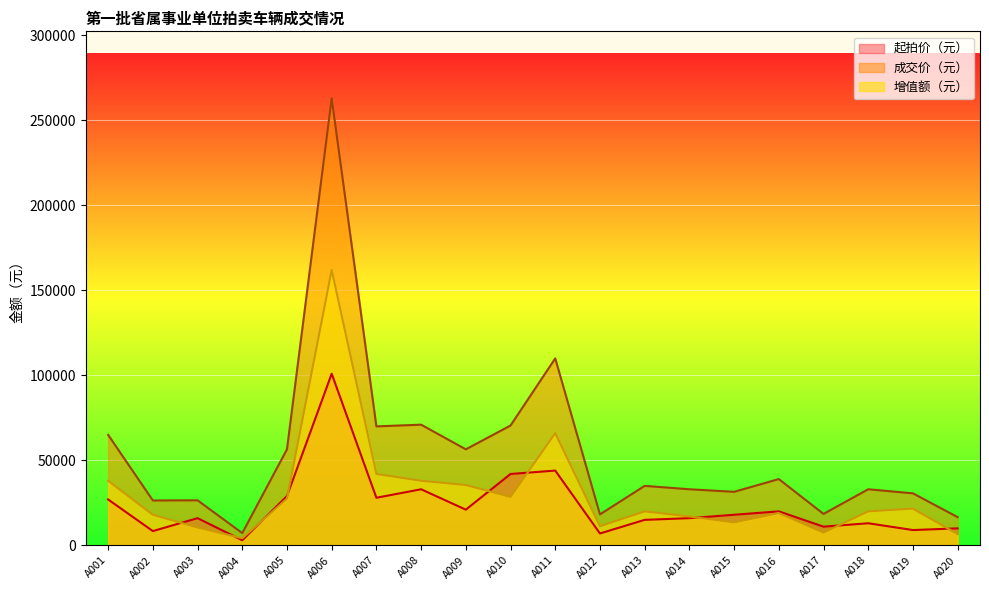

Where is 起拍价（元） nearest to the value 52000?

A011